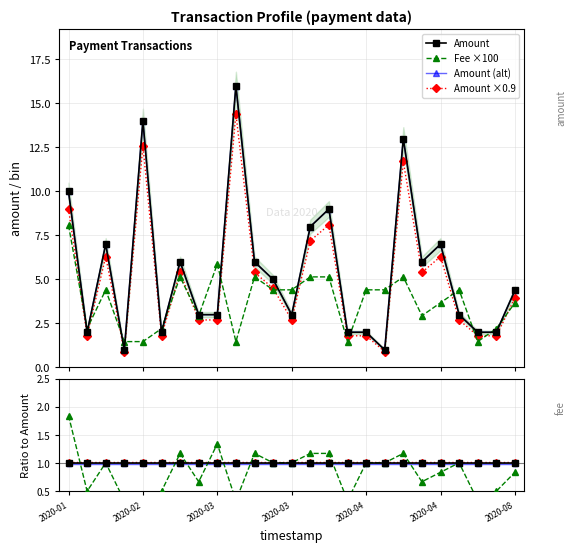

Where do Amount and Fee first cross each other?

2020-01-28 and 2020-01-31